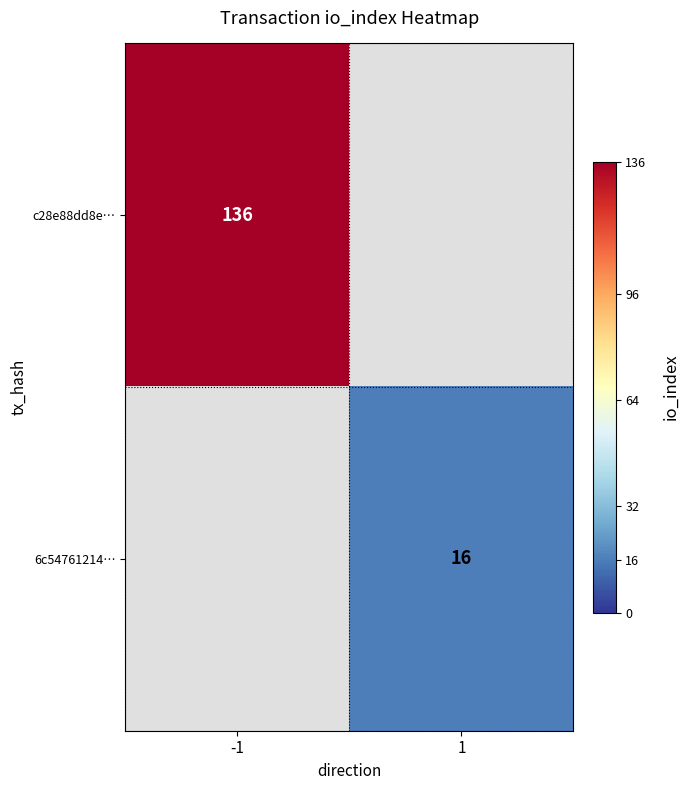

Is it true that 6c54761214… equals 27 at 1?

False